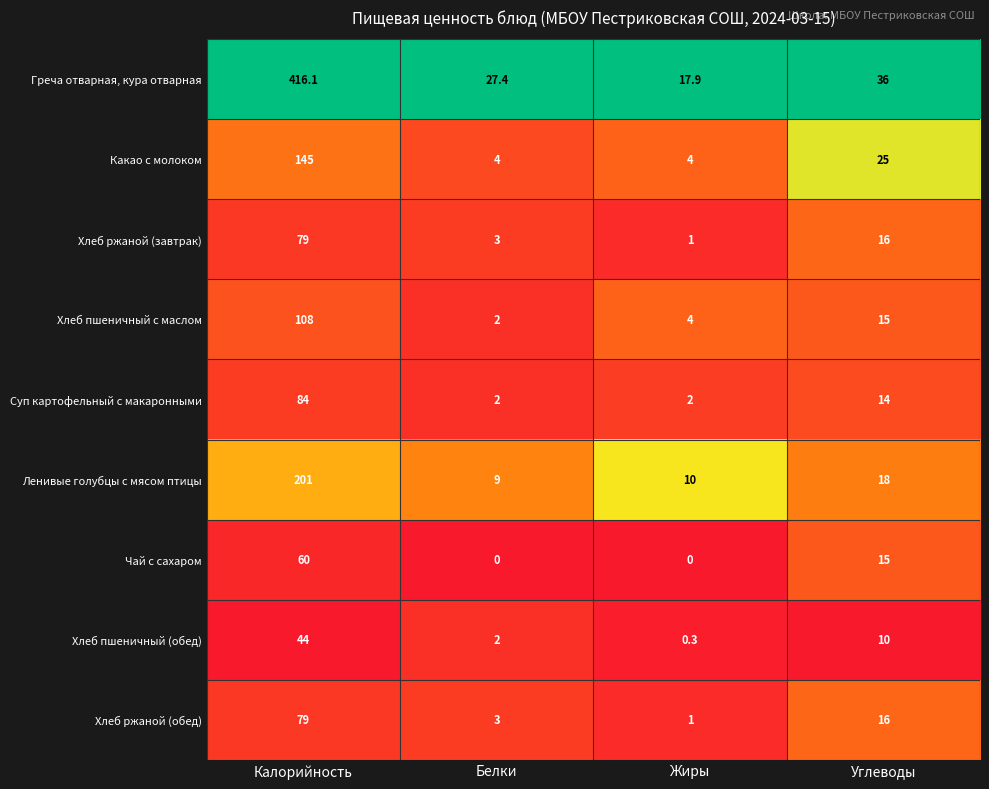

Rank the categories by Хлеб ржаной (завтрак) value from highest to lowest.

Калорийность, Углеводы, Белки, Жиры